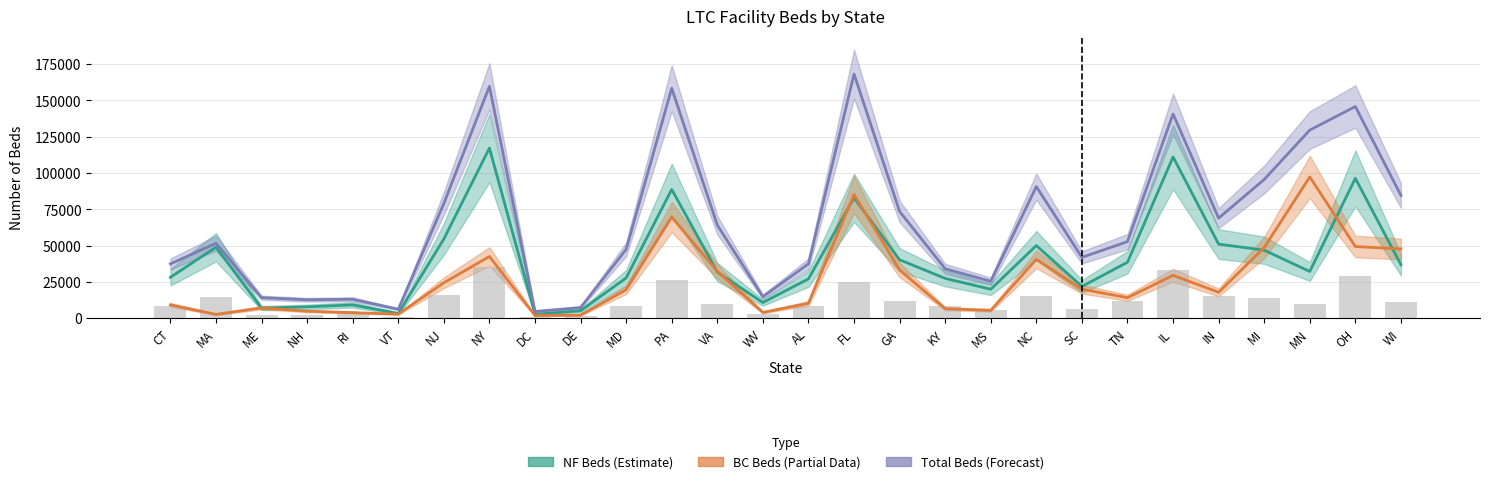

What is the average value of the BC Beds series?

26220